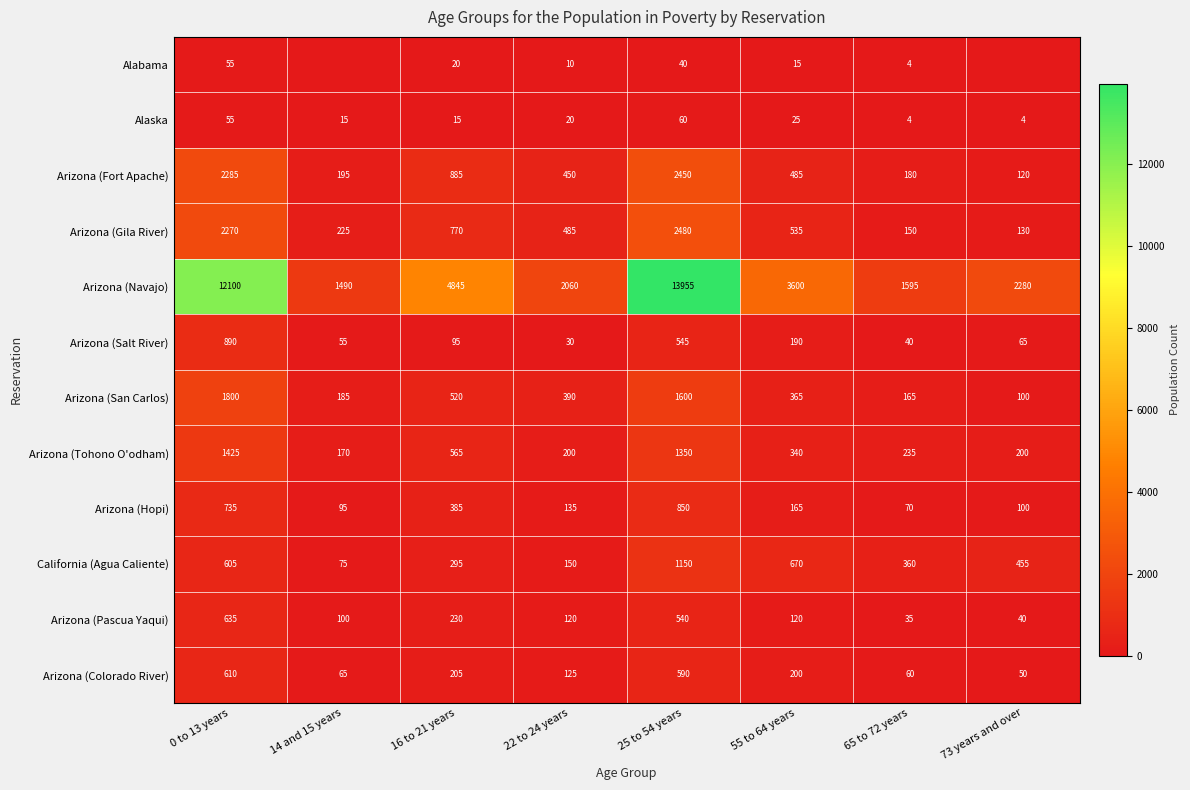

True or false: Arizona (Tohono O'odham) has a value of 200 at 73 years and over.

True